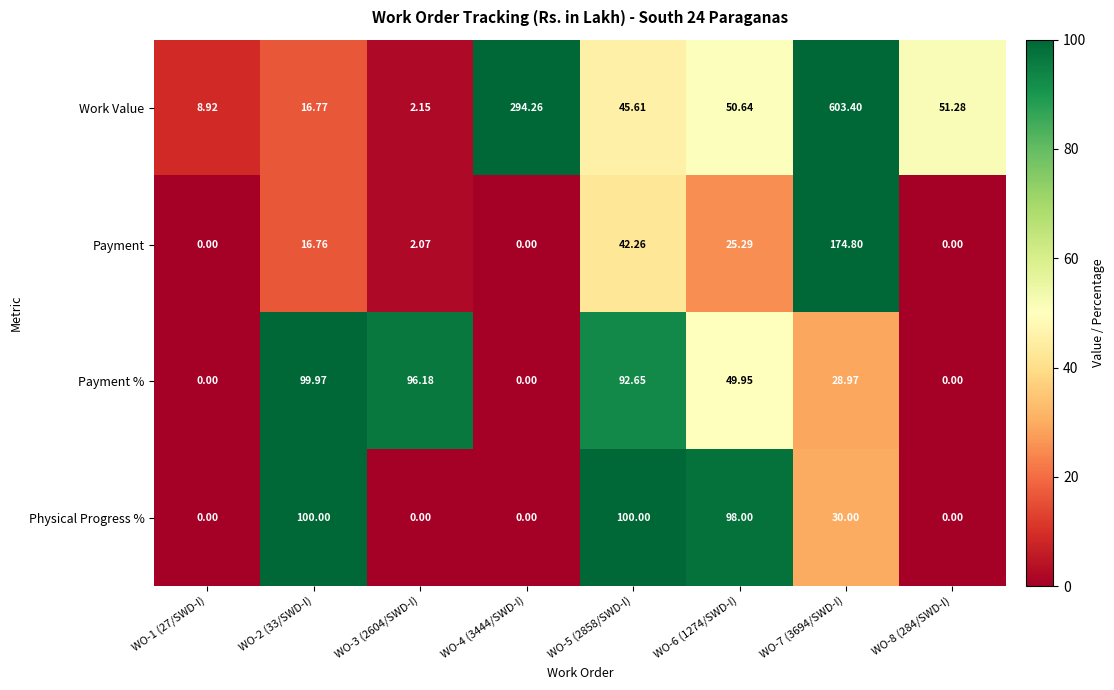

How many data points in Payment are less than 16?

4